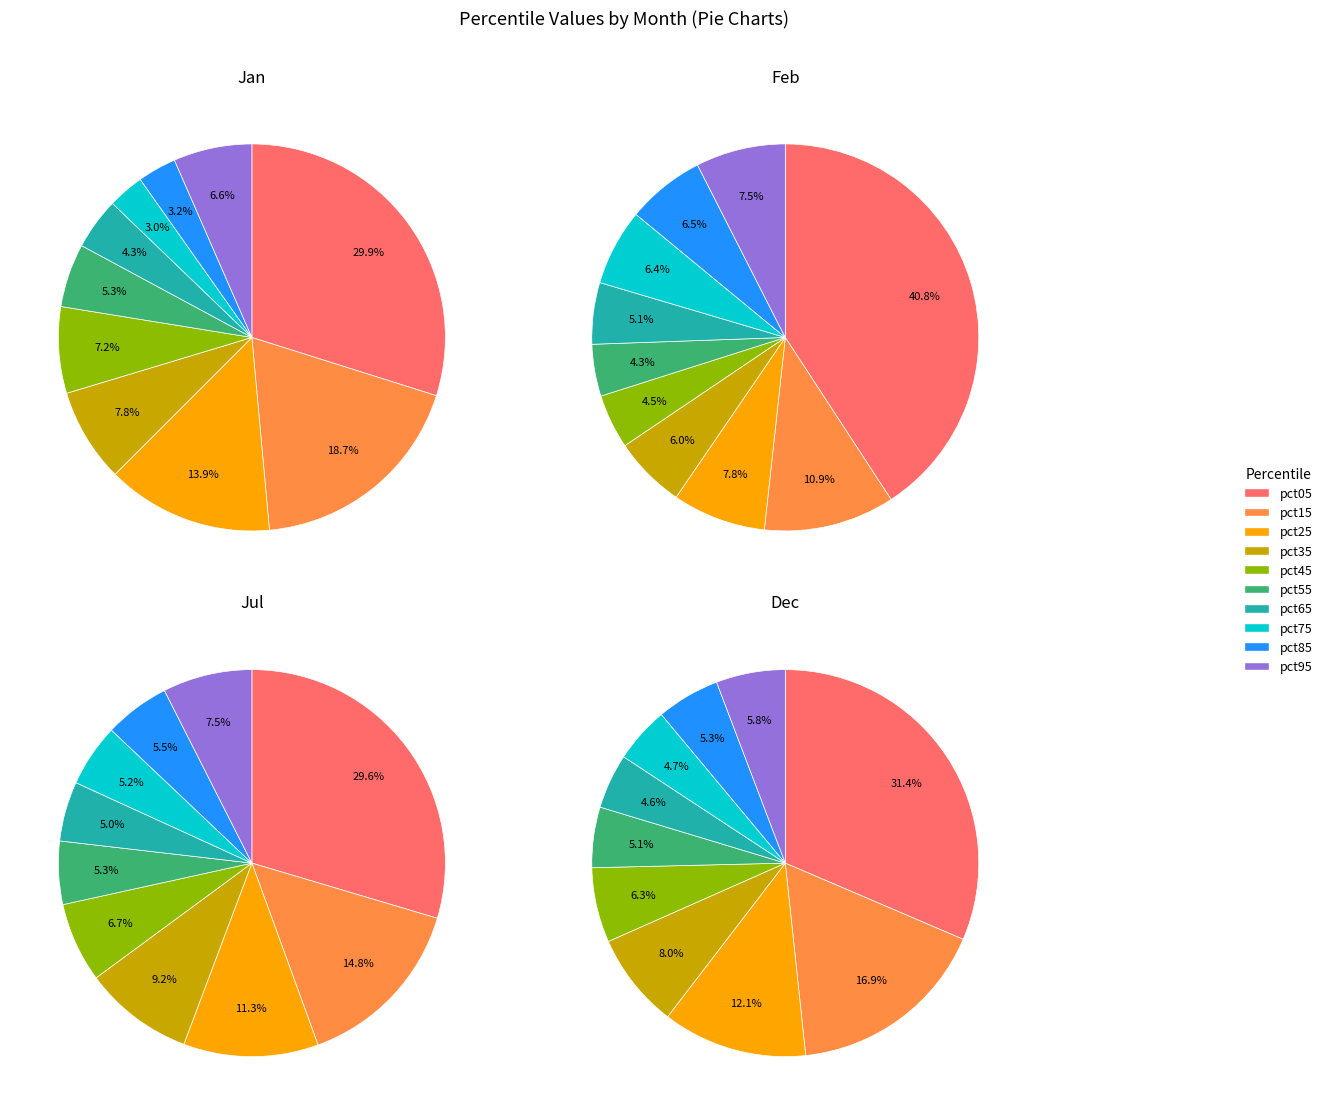

How many segments does this pie chart have?

10